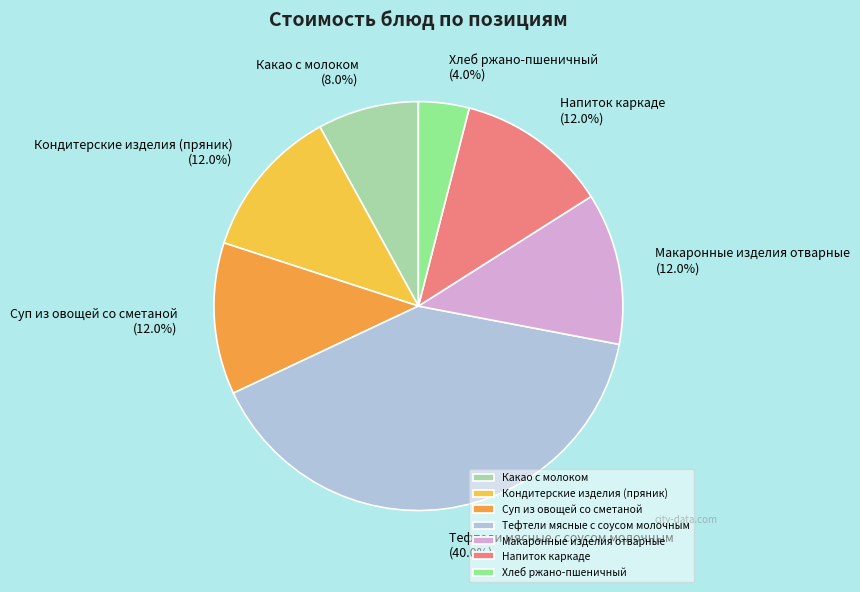

Is it true that Хлеб ржано-пшеничный is 4% of the pie?

True